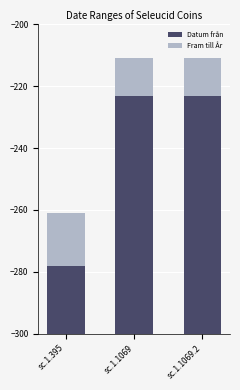

What is the label of the 2nd bar from the right?

sc.1.1069